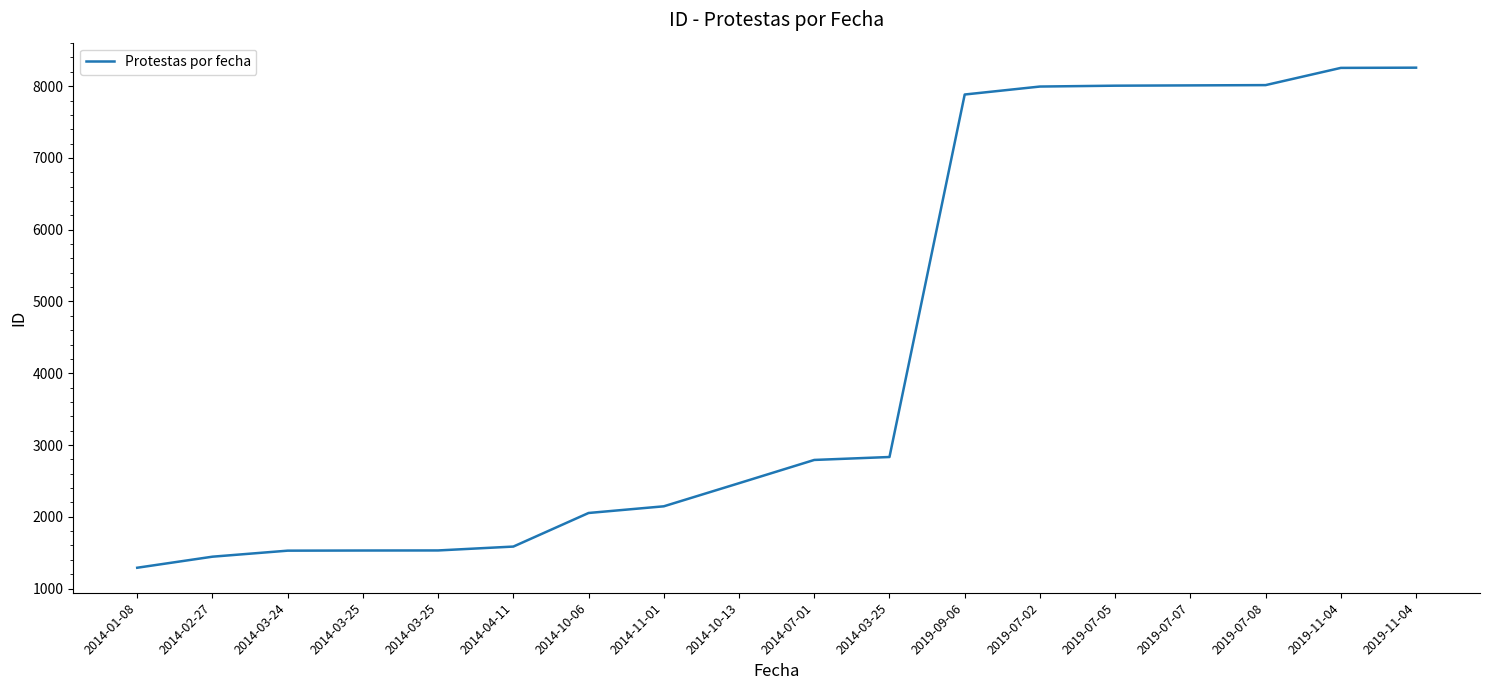

How many lines are shown in the chart?

1